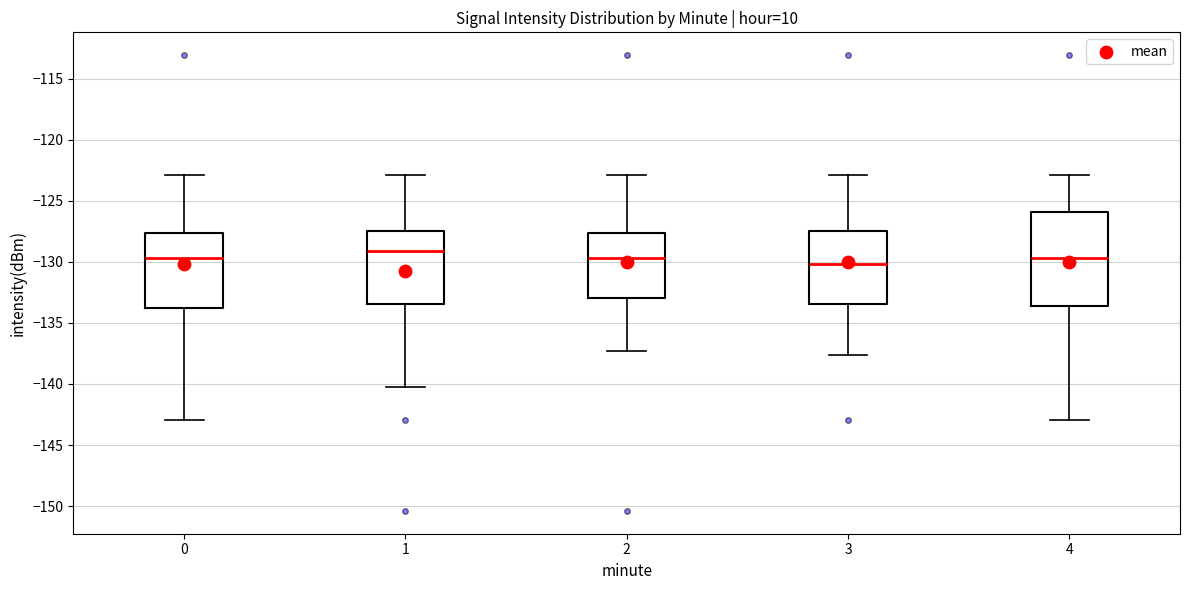

Reading left to right, transcribe this box plot: for each box, give where its median line is, the range the box spans, and where its two whiskers end, as read against the y-axis. The values are not printed on the chart, so give them approximately, as read against the axis.

0: median -129.5, box -134.0 to -127.5, whiskers -143.0 to -123.0
1: median -129.0, box -133.5 to -127.5, whiskers -140.0 to -123.0
2: median -129.5, box -133.0 to -127.5, whiskers -137.5 to -123.0
3: median -130.0, box -133.5 to -127.5, whiskers -137.5 to -123.0
4: median -129.5, box -133.5 to -126.0, whiskers -143.0 to -123.0